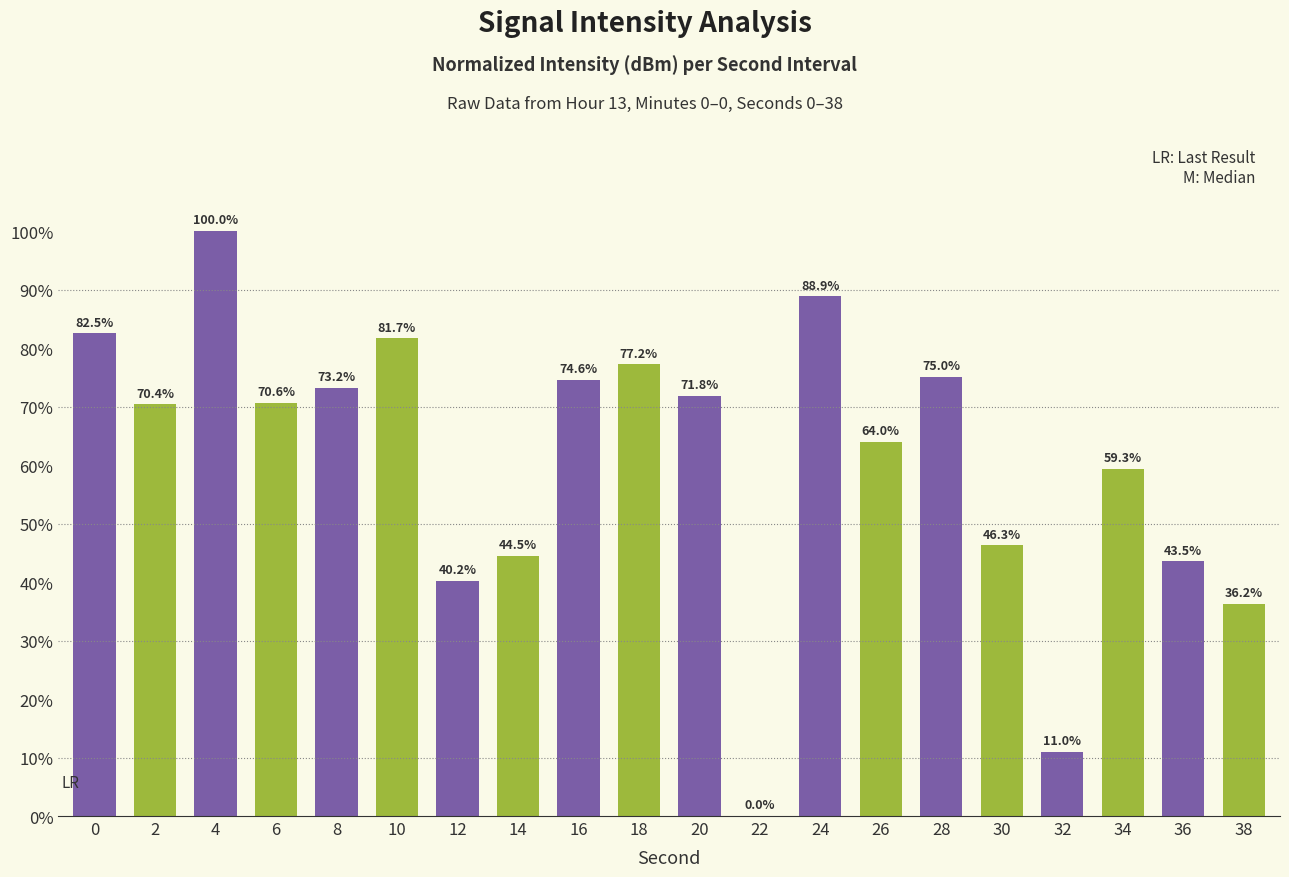

Which has a higher value, 2 or 24?

24